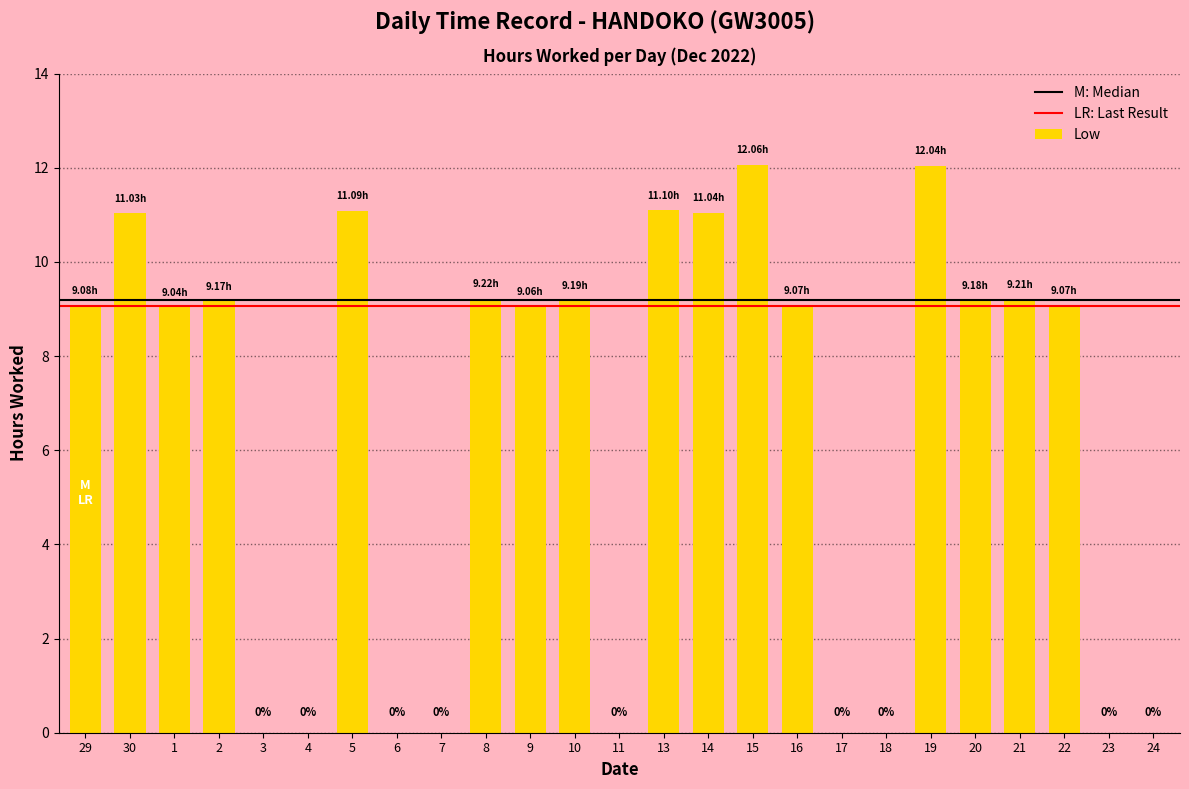

At which label does the data first exceed 9?

29